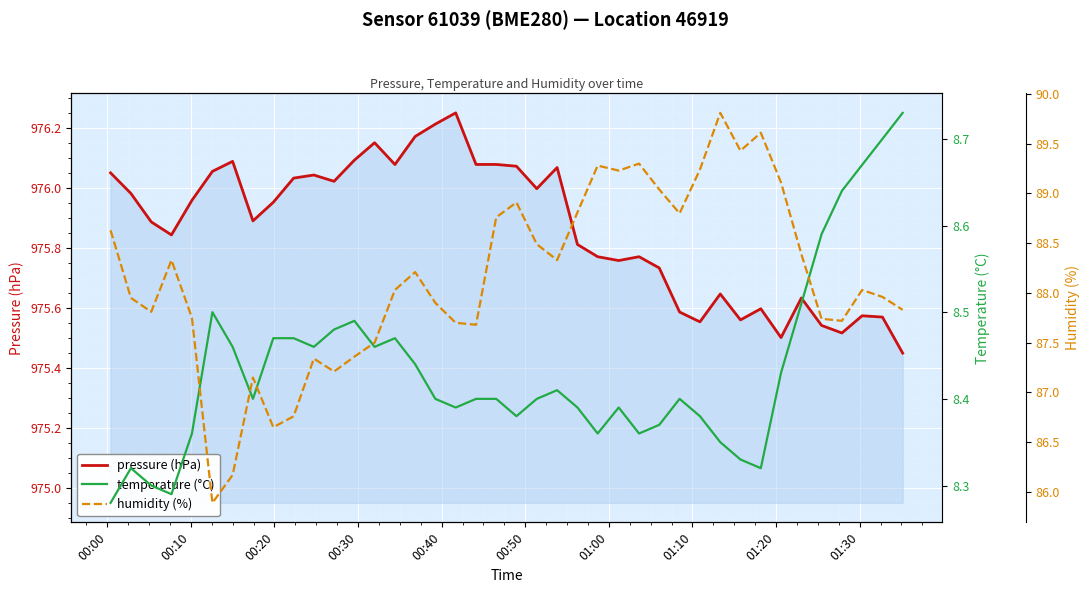

True or false: humidity (%) and temperature (°C) intersect in this chart.

False